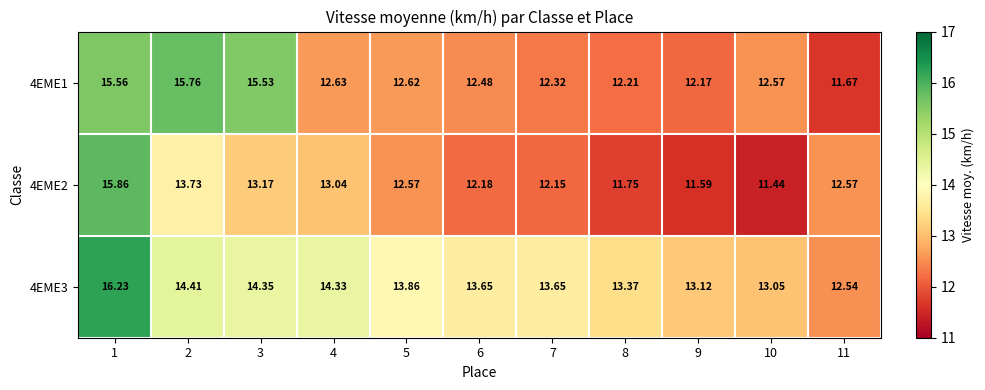

Is the value of 4EME2 at 7 greater than the value of 4EME3 at 1?

No